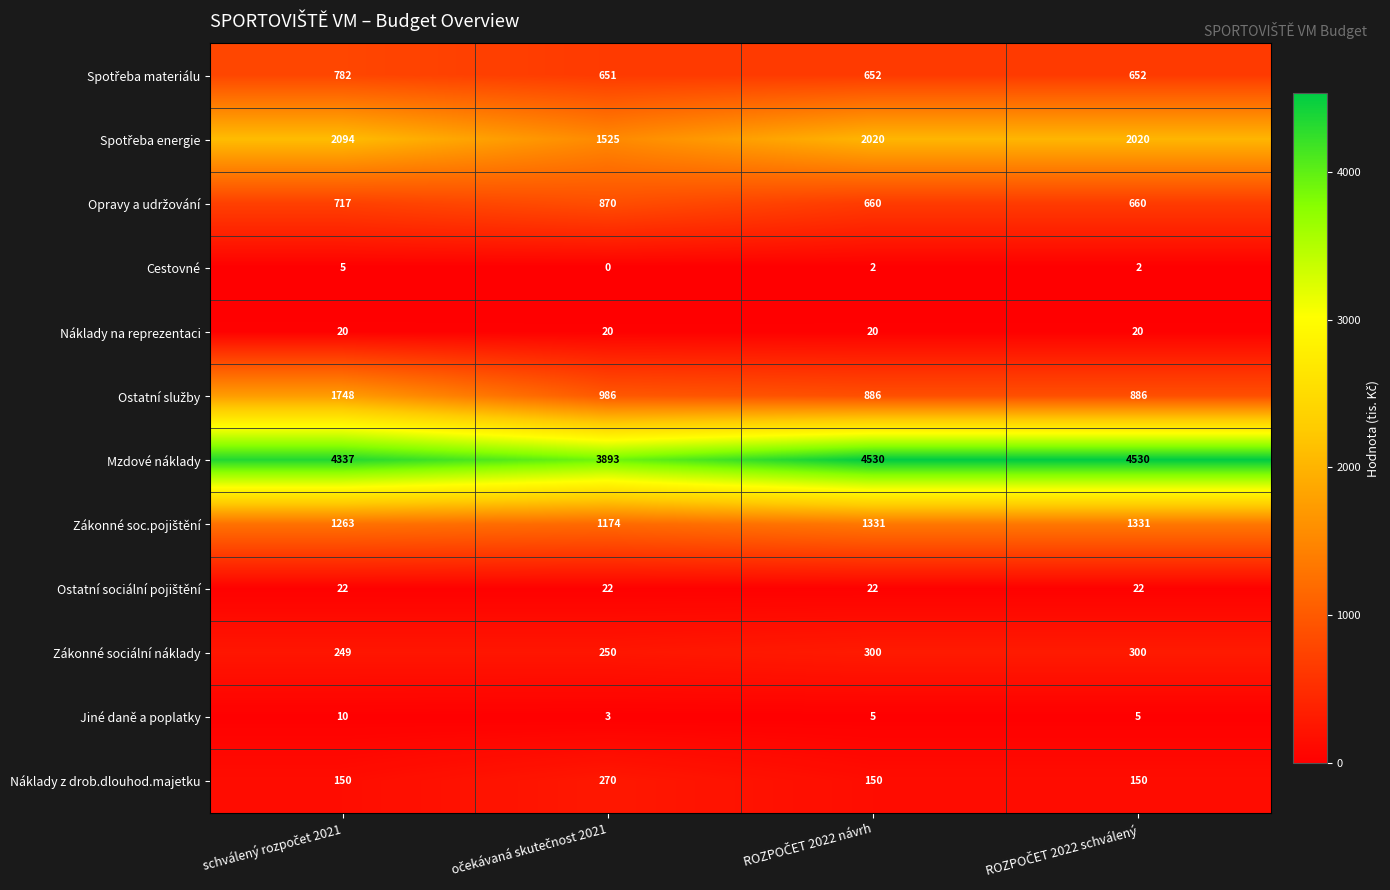

What is the maximum value for Mzdové náklady?

4530